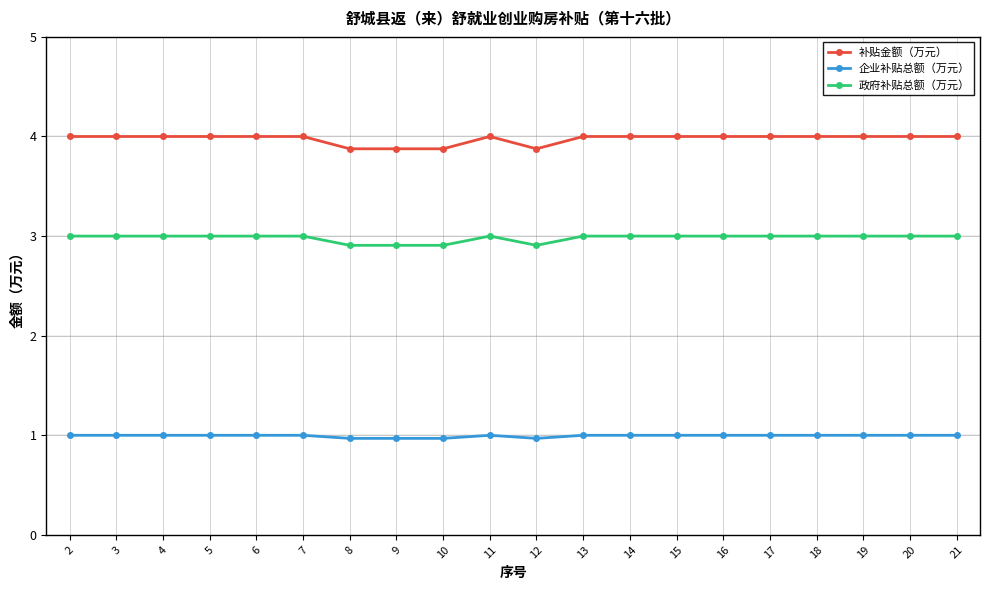

True or false: 补贴金额（万元） has more than 0 interior local peaks.

True